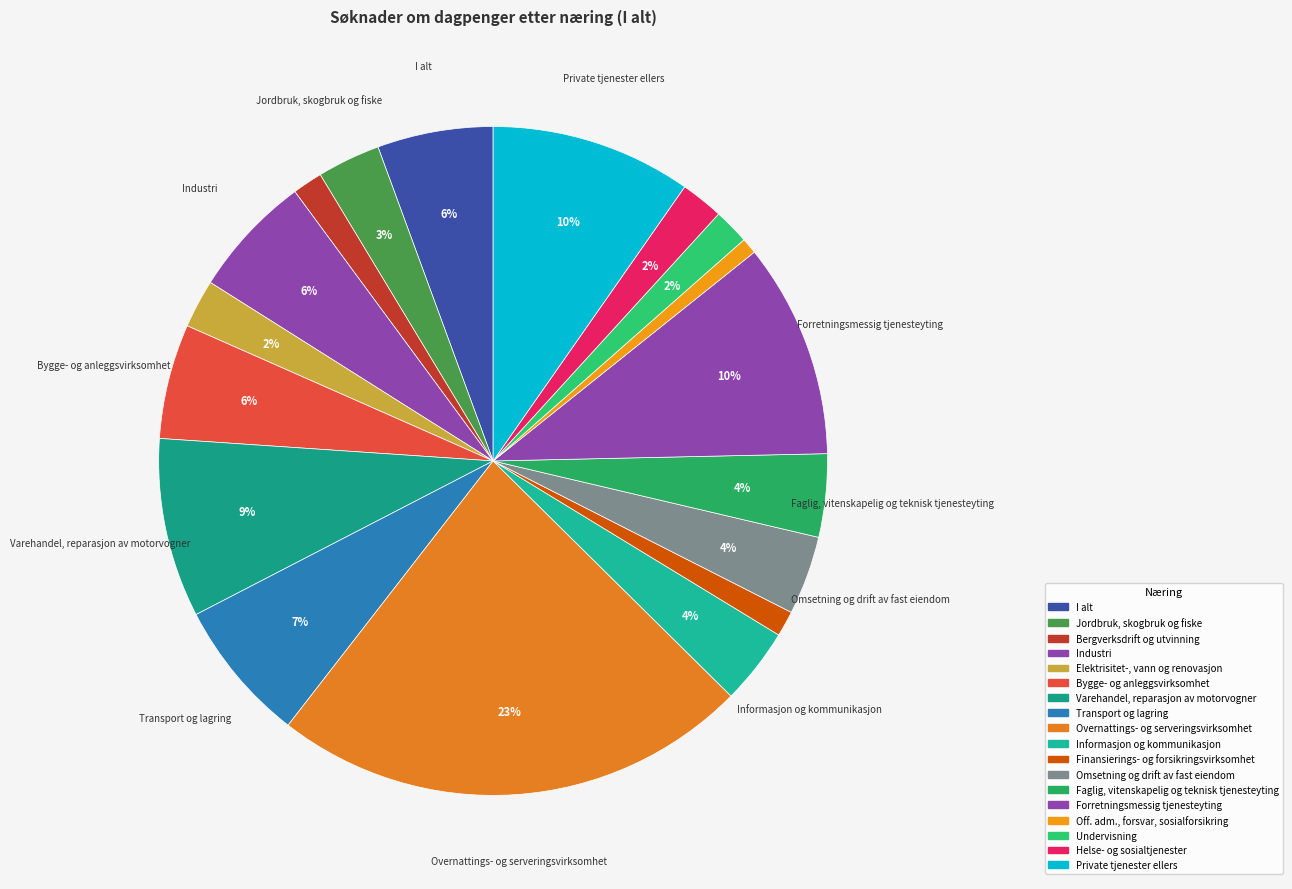

How many slices are in this pie chart?

18